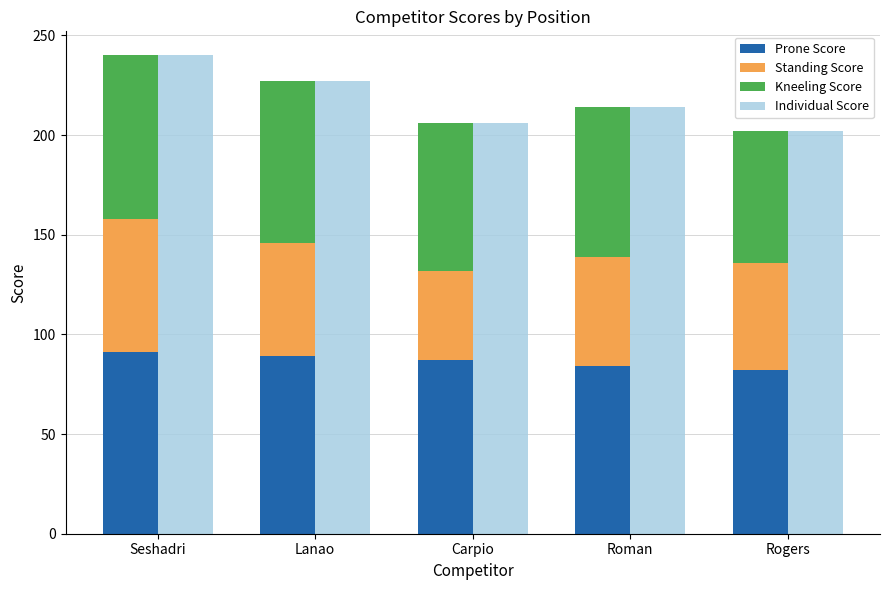

What is the label of the 5th bar from the right?

Seshadri